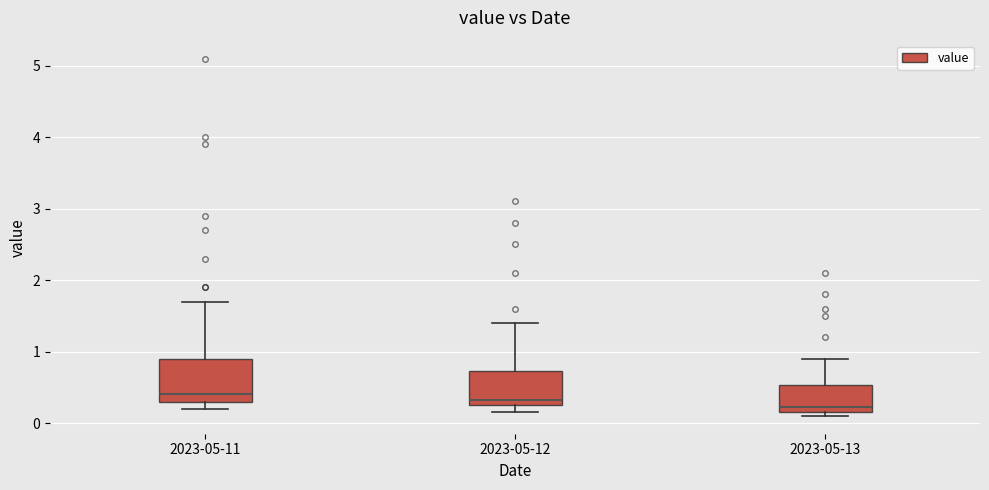

Which box is the tallest, from its lower edge to its upper edge?

2023-05-11